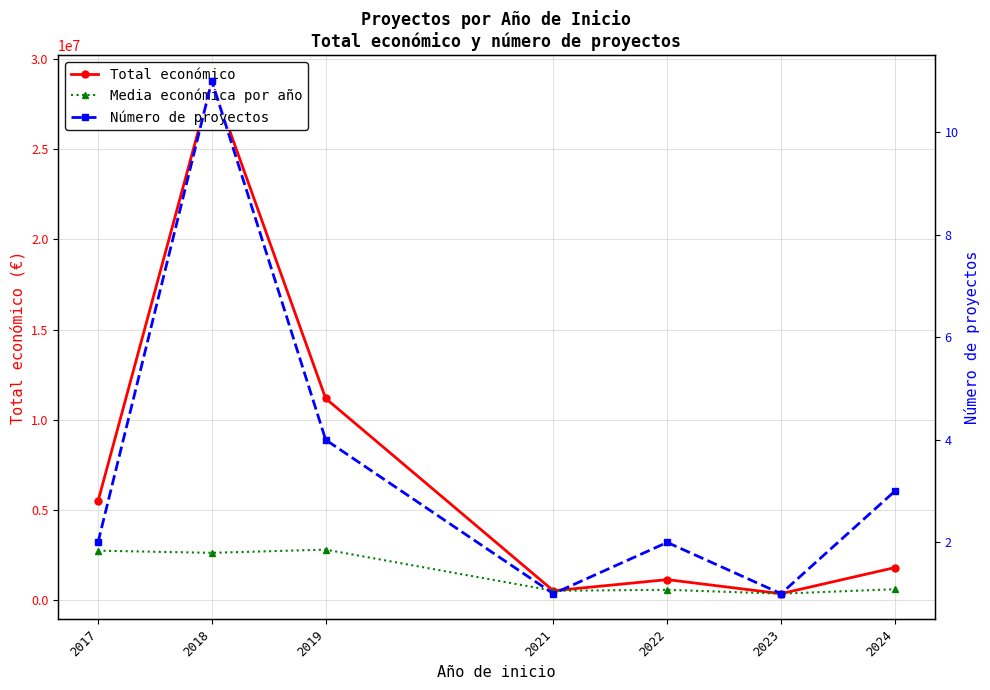

At how many categories does at least one series exceed 14842681?

1